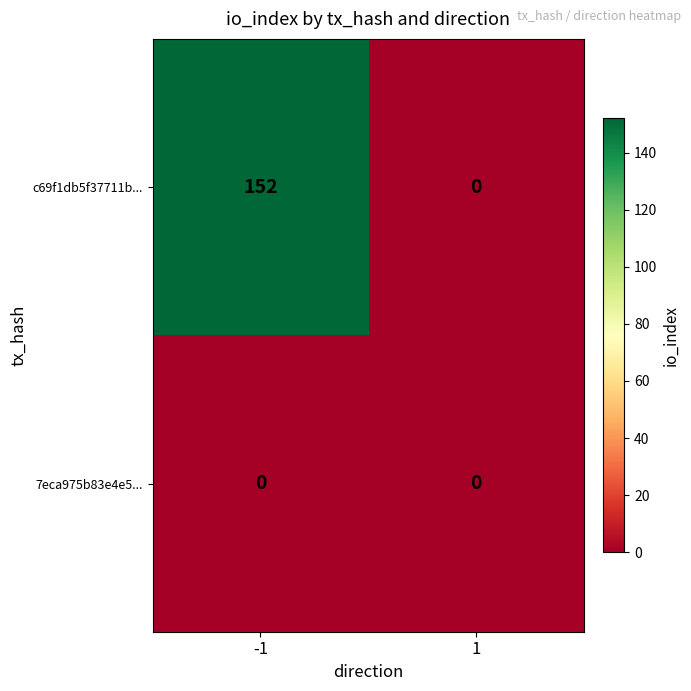

At which category does the chart reach its peak across all series?

-1